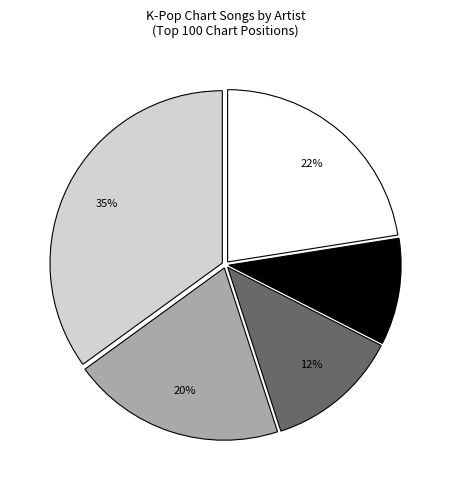

Does any single category account for the majority?

No